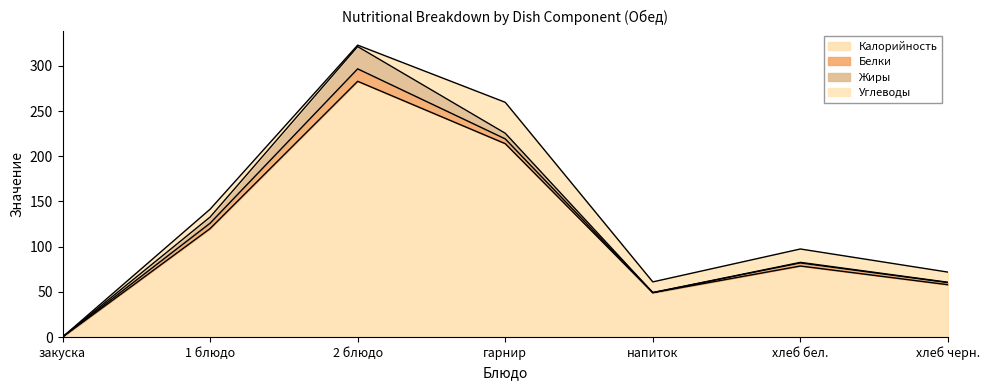

Which series changed the most between 1 блюдо and гарнир?

Калорийность